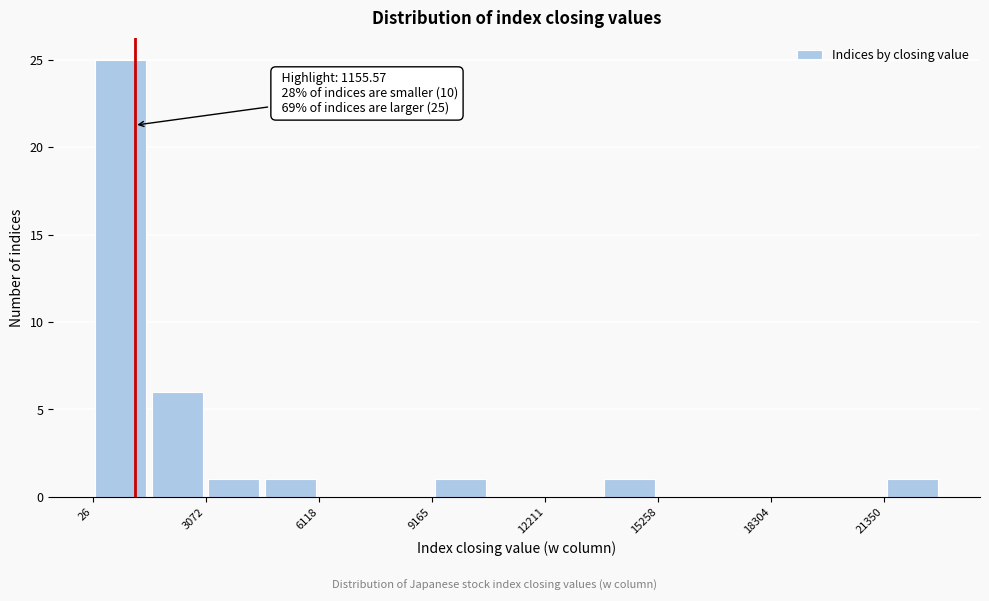

Around what value on the x-axis is the tallest bar? Give the approximate position of its centre, as read against the axis.

1000